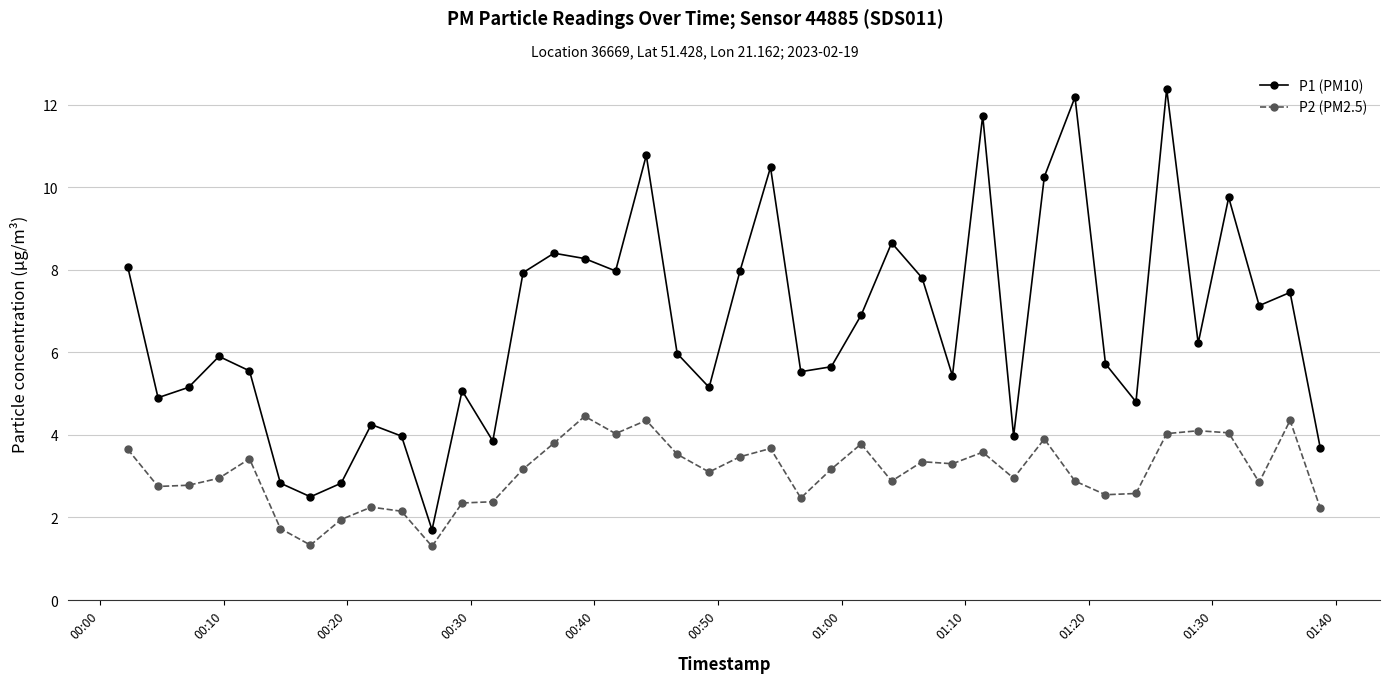

Rank the series by their average value, from highest to lowest.

P1 (PM10), P2 (PM2.5)